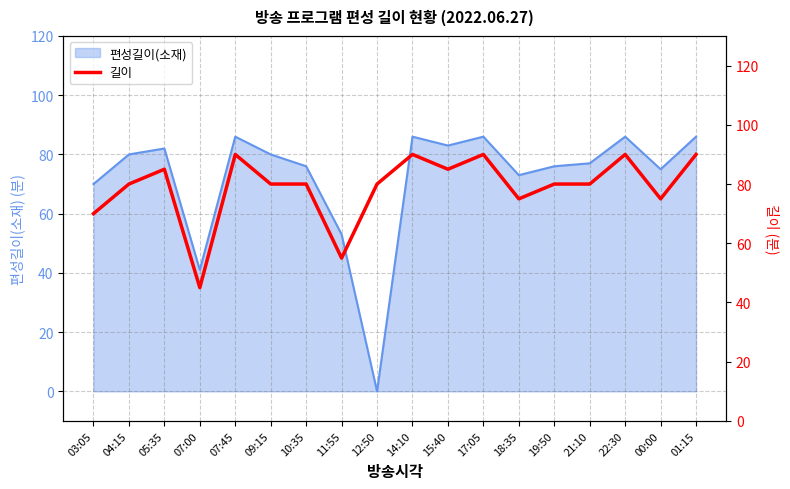

True or false: the data has more than 0 interior local peaks.

True